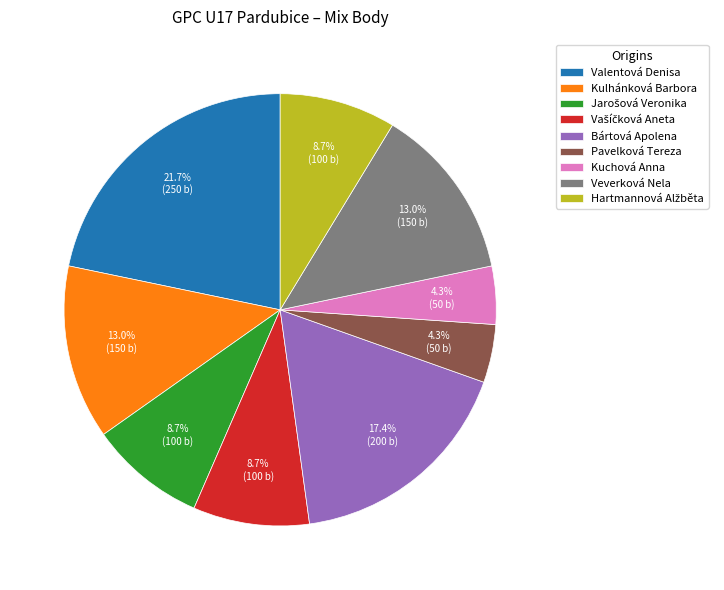

Between Bártová Apolena and Veverková Nela, which is larger?

Bártová Apolena